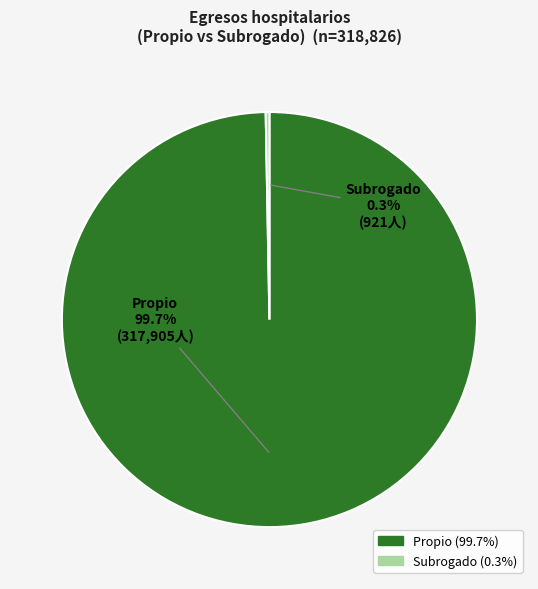

How many segments does this pie chart have?

2